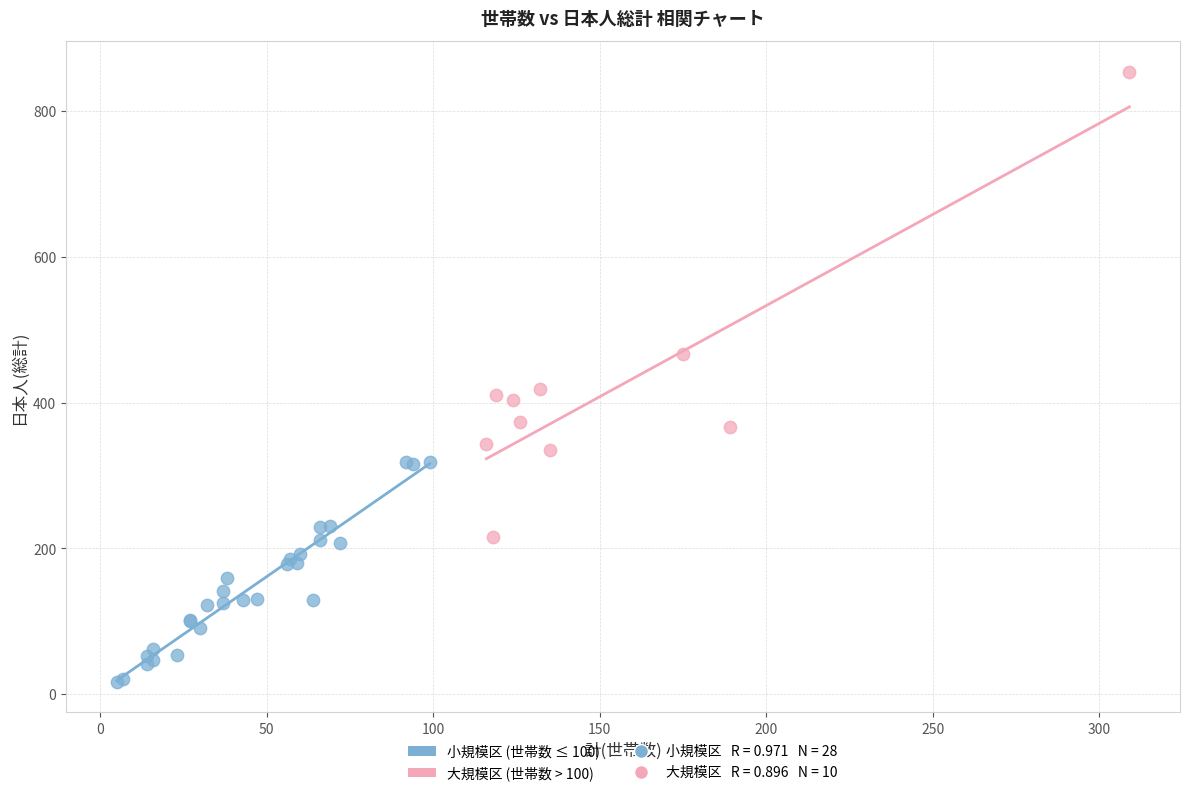

Which series has the widest spread of Y values?

大規模区 (世帯数 > 100)